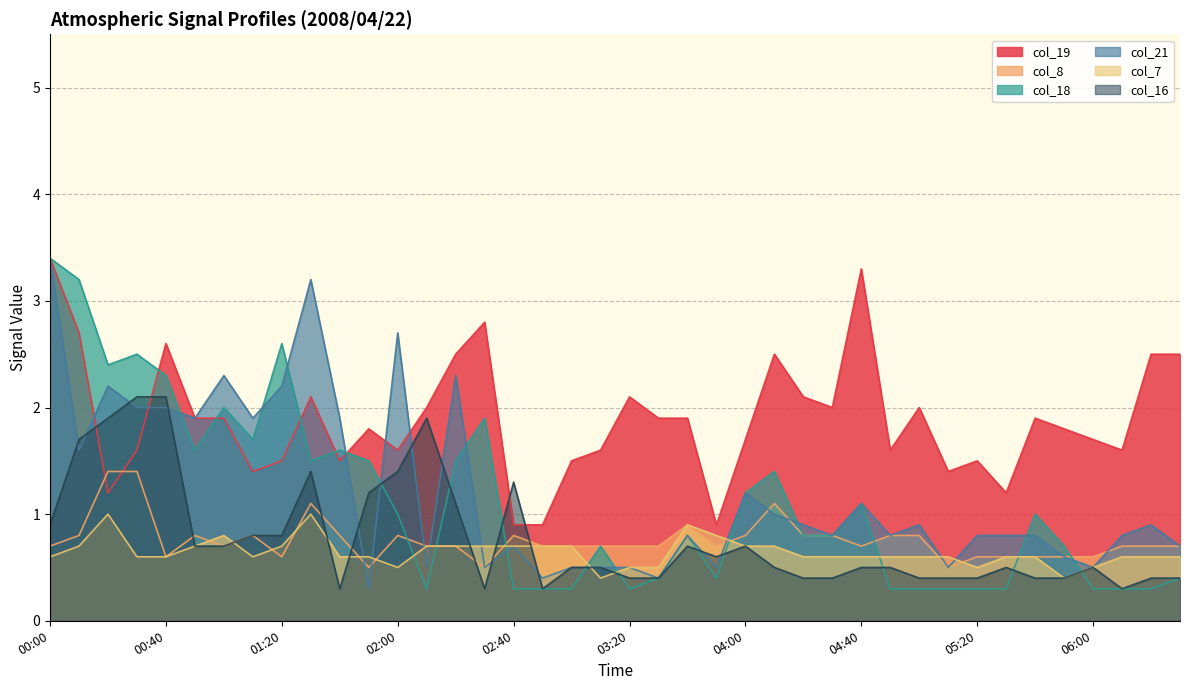

Rank the categories by col_8 value from lowest to highest.

01:50, 02:30, 05:10, 00:40, 01:20, 05:20, 05:30, 05:40, 05:50, 06:00, 00:00, 01:00, 02:10, 02:20, 02:50, 03:00, 03:10, 03:20, 03:30, 03:50, 04:40, 06:10, 06:20, 06:30, 00:10, 00:50, 01:10, 01:40, 02:00, 02:40, 04:00, 04:20, 04:30, 04:50, 05:00, 03:40, 01:30, 04:10, 00:20, 00:30